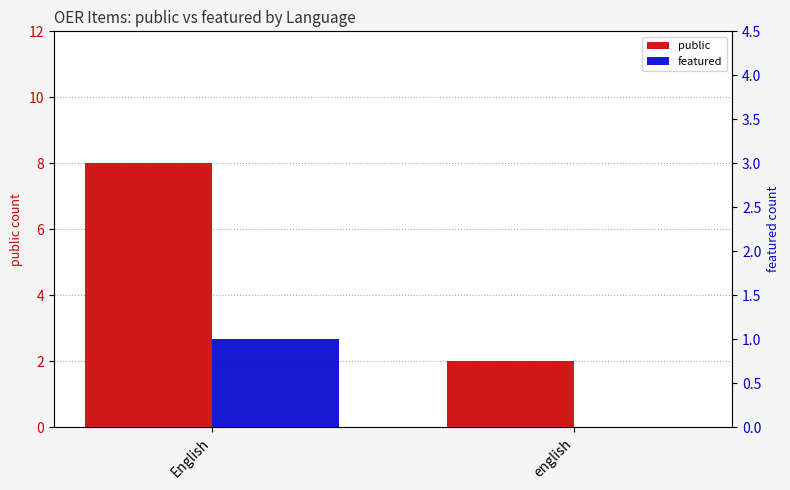

The value of public at english is 1. True or false?

False